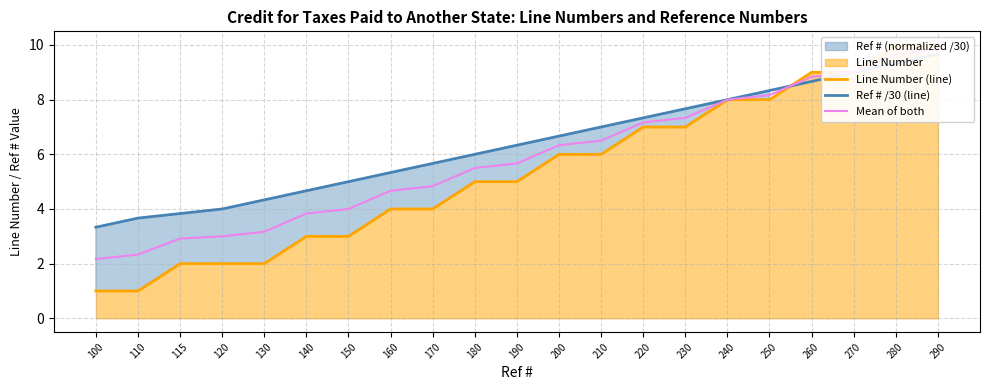

At which label is Mean of both closest to 6?

190